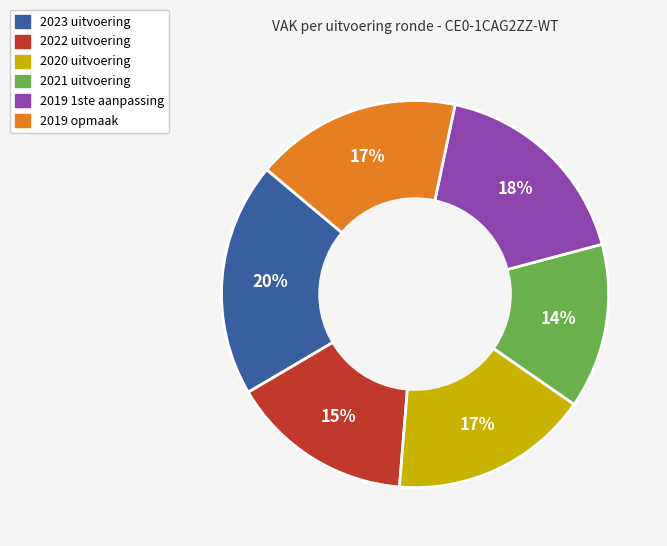

Which category has the biggest portion of the pie?

2023 uitvoering